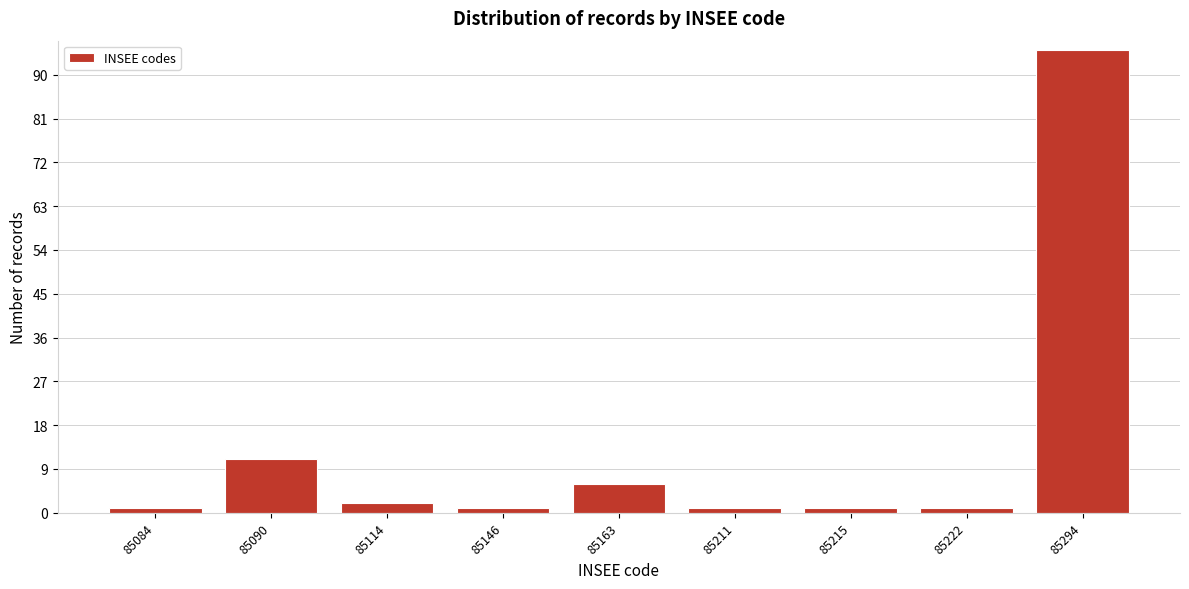

Reading right to left, what are all the values shown in this chart?

85294=95	85222=1	85215=1	85211=1	85163=6	85146=1	85114=2	85090=11	85084=1